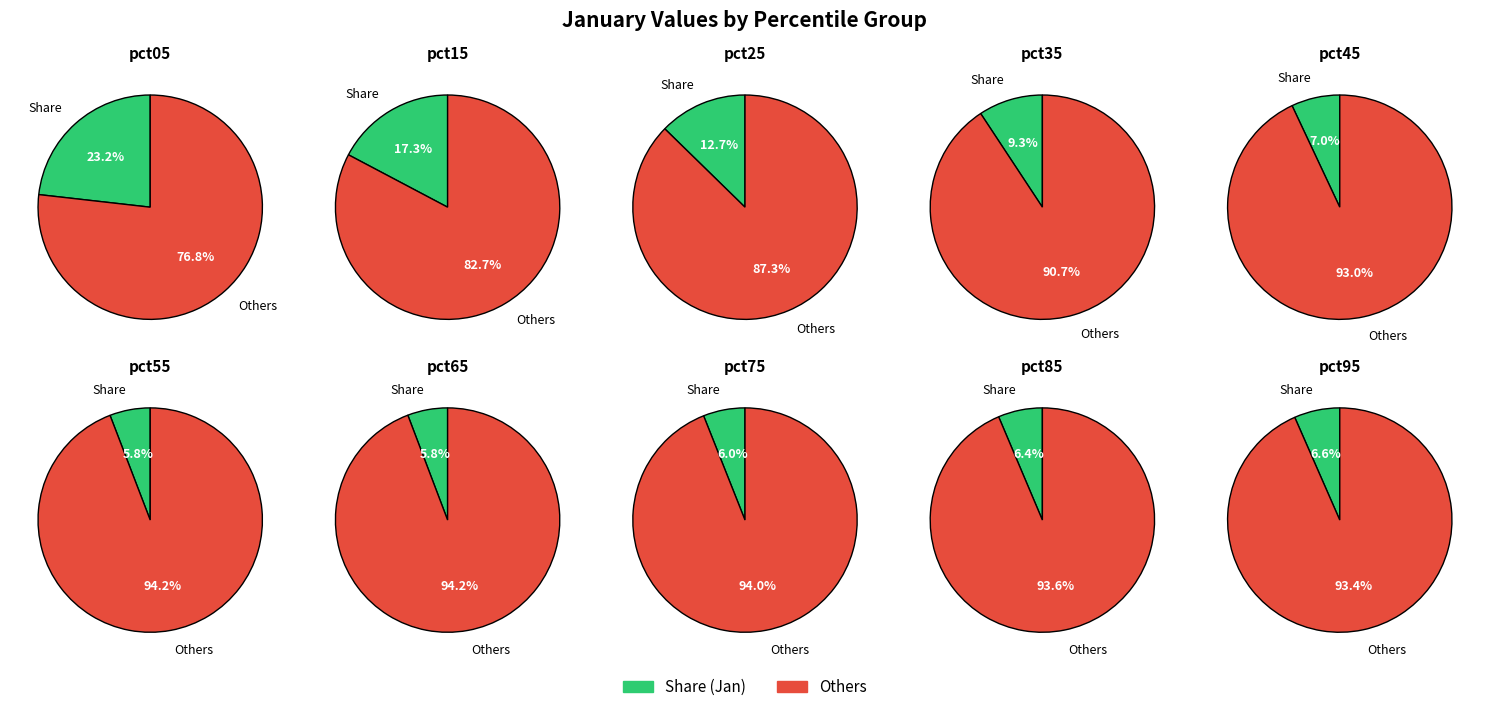

To the nearest percent, what is the difference between the largest and smallest slice percentages?

17%